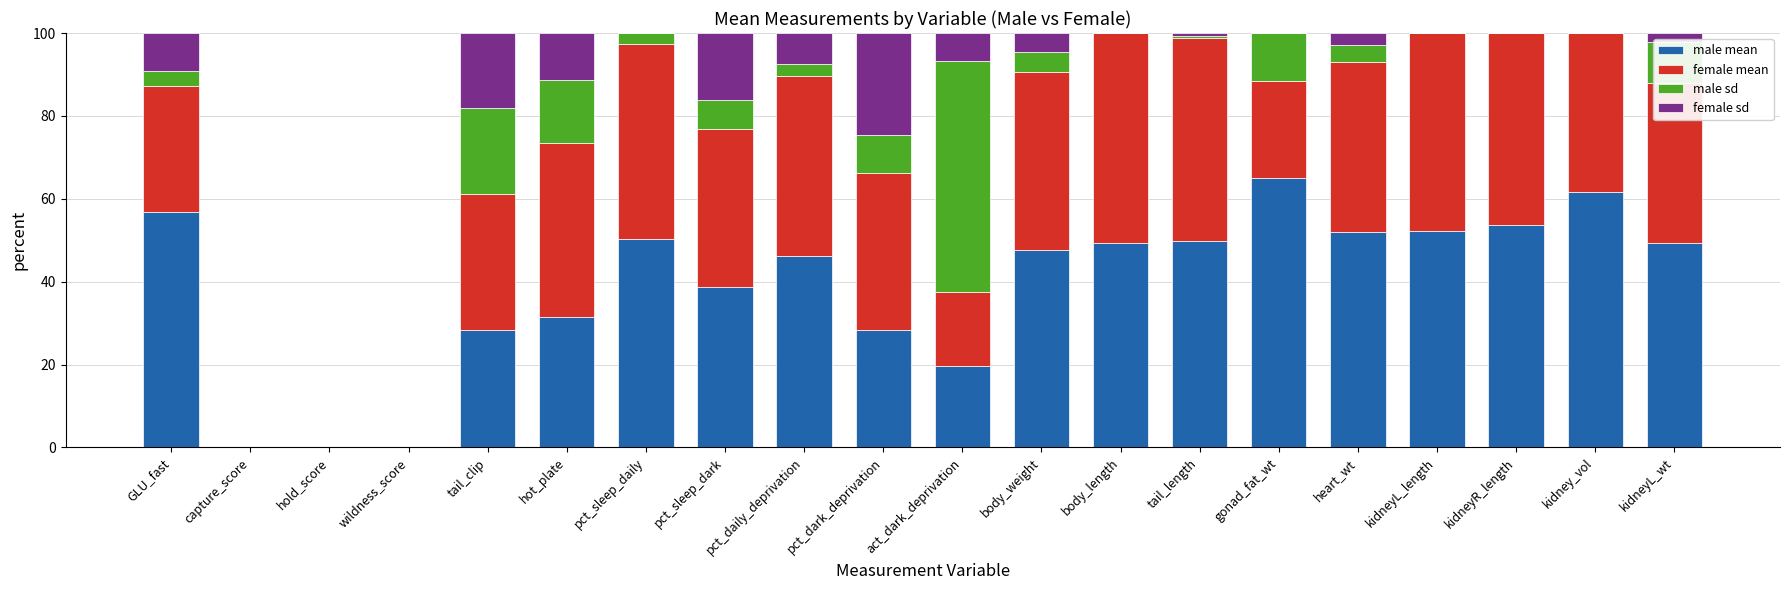

What is the total value across all series at gonad_fat_wt?

100.0